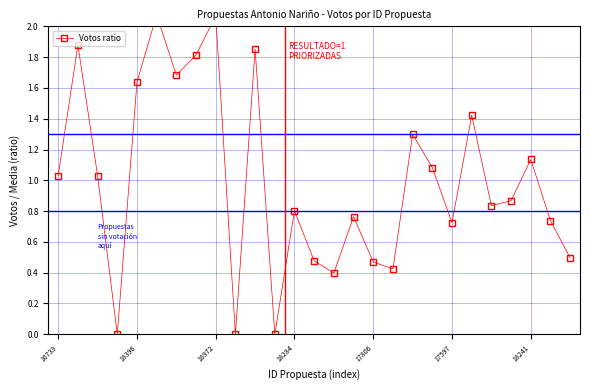

What is the average value?

1.0